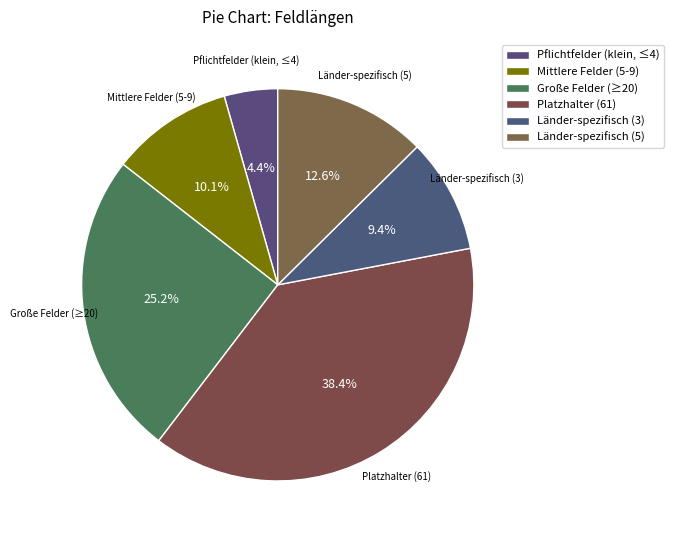

Count the number of slices in the pie.

6